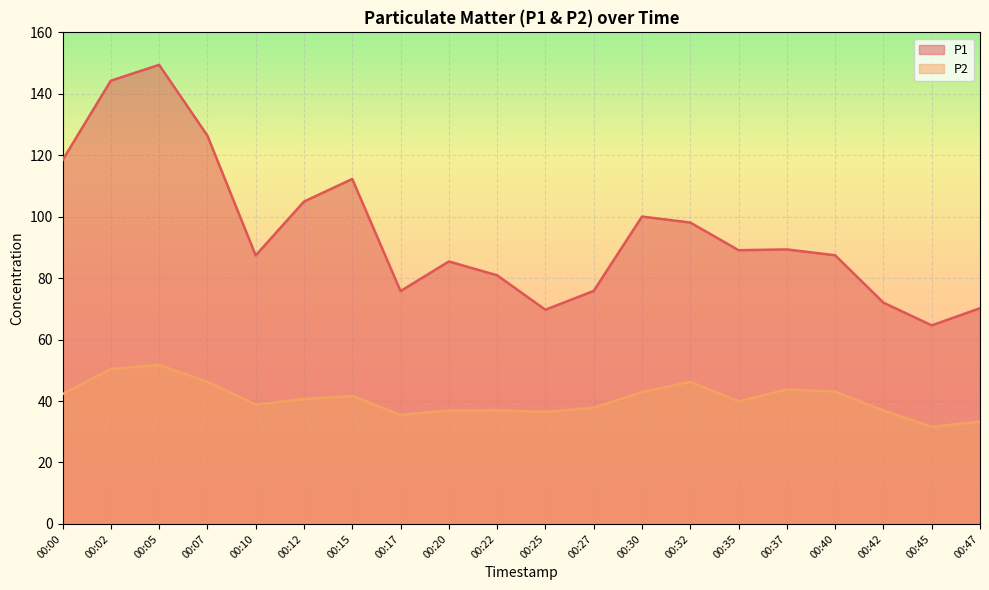

Reading right to left, what are all the values shown in this chart?

P1: 70.2	64.6	72.0	87.5	89.3	89.1	98.1	100.0	75.8	69.7	80.9	85.4	75.8	112.3	104.9	87.4	126.4	149.4	144.3	118.4
P2: 33.3	31.6	36.9	43.1	43.8	39.9	46.2	42.9	37.9	36.5	37.0	36.9	35.5	41.6	40.6	38.8	46.3	51.8	50.5	42.2